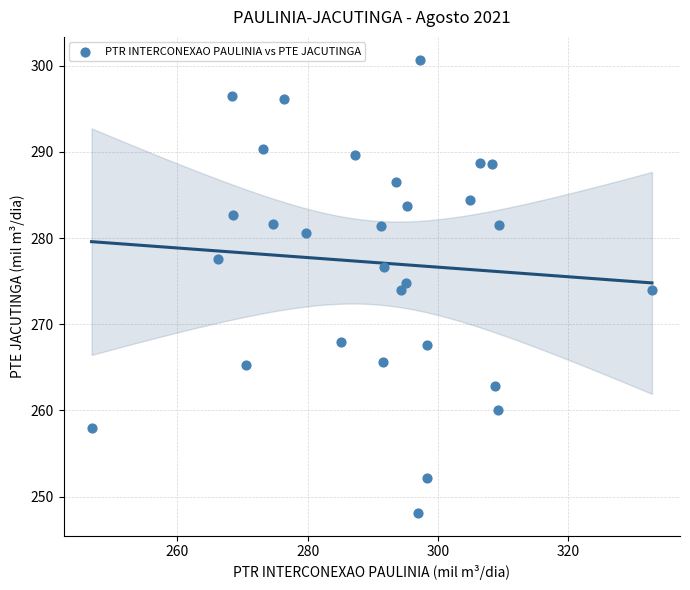

What is the range of X values (max minus min)?

86.1